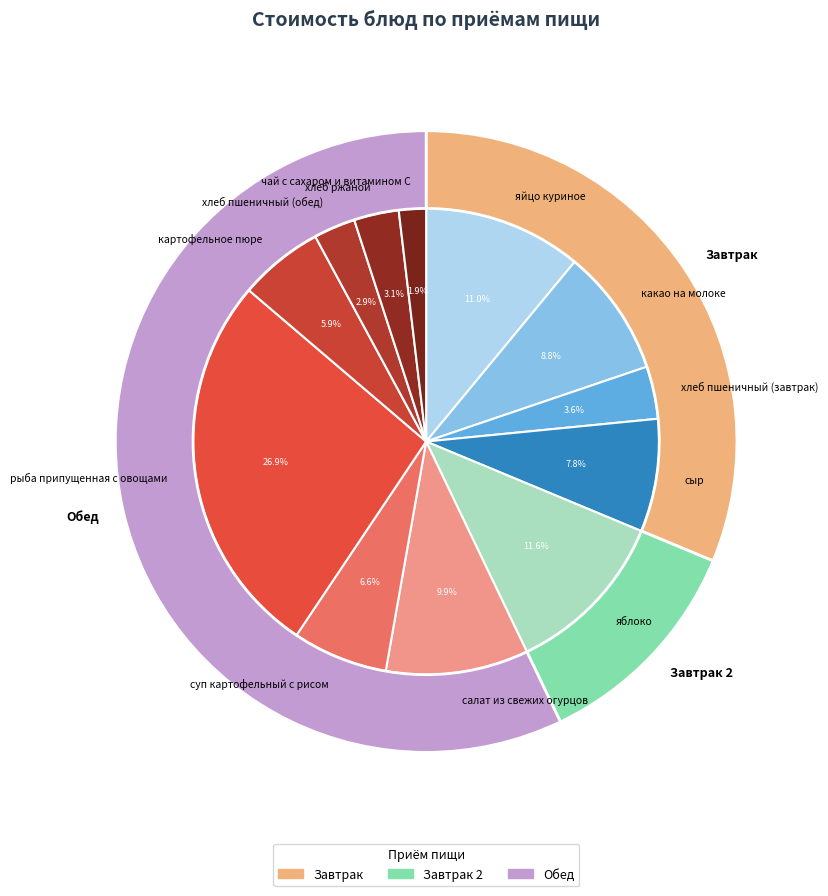

Does яйцо куриное represent more than half of the total?

No